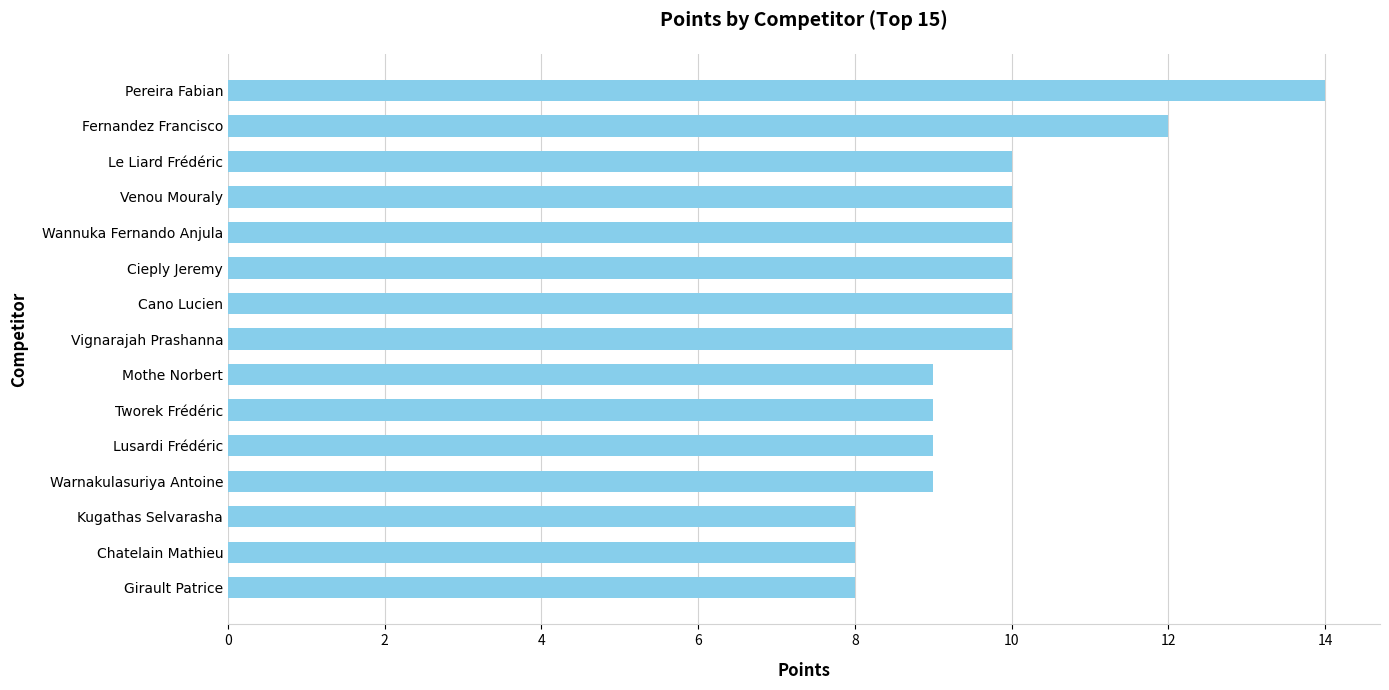

Approximately how many times larger is the value at Pereira Fabian compared to Le Liard Frédéric?

1.4